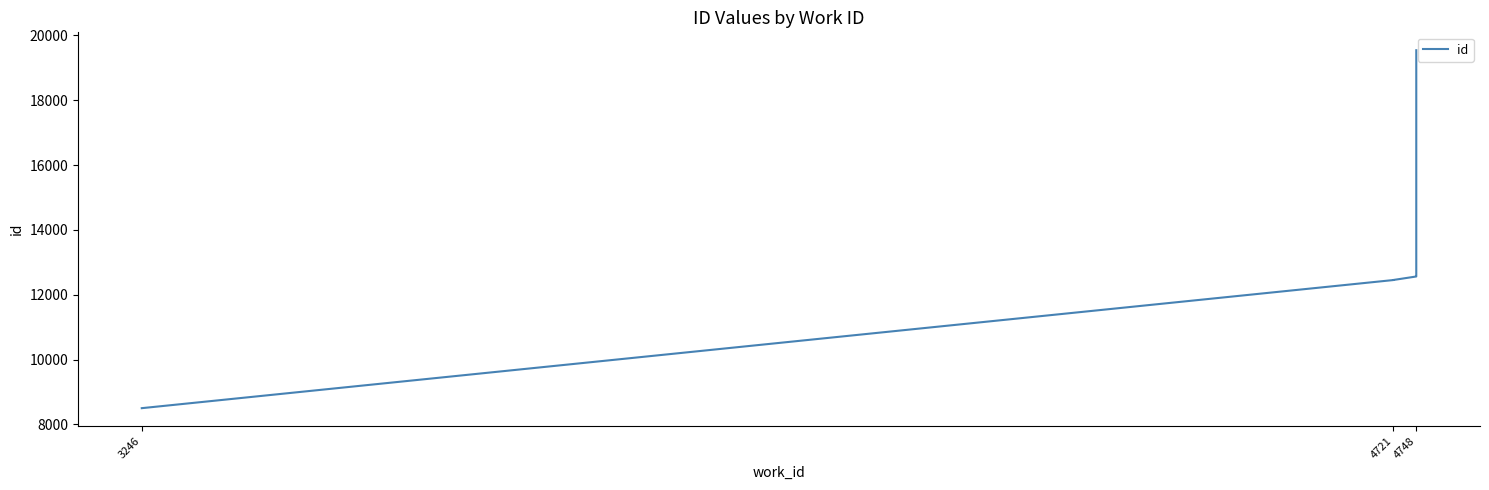

Reading left to right, transcribe all the data shown in this chart.

8500	12453	12455	12563	12570	12571	19544